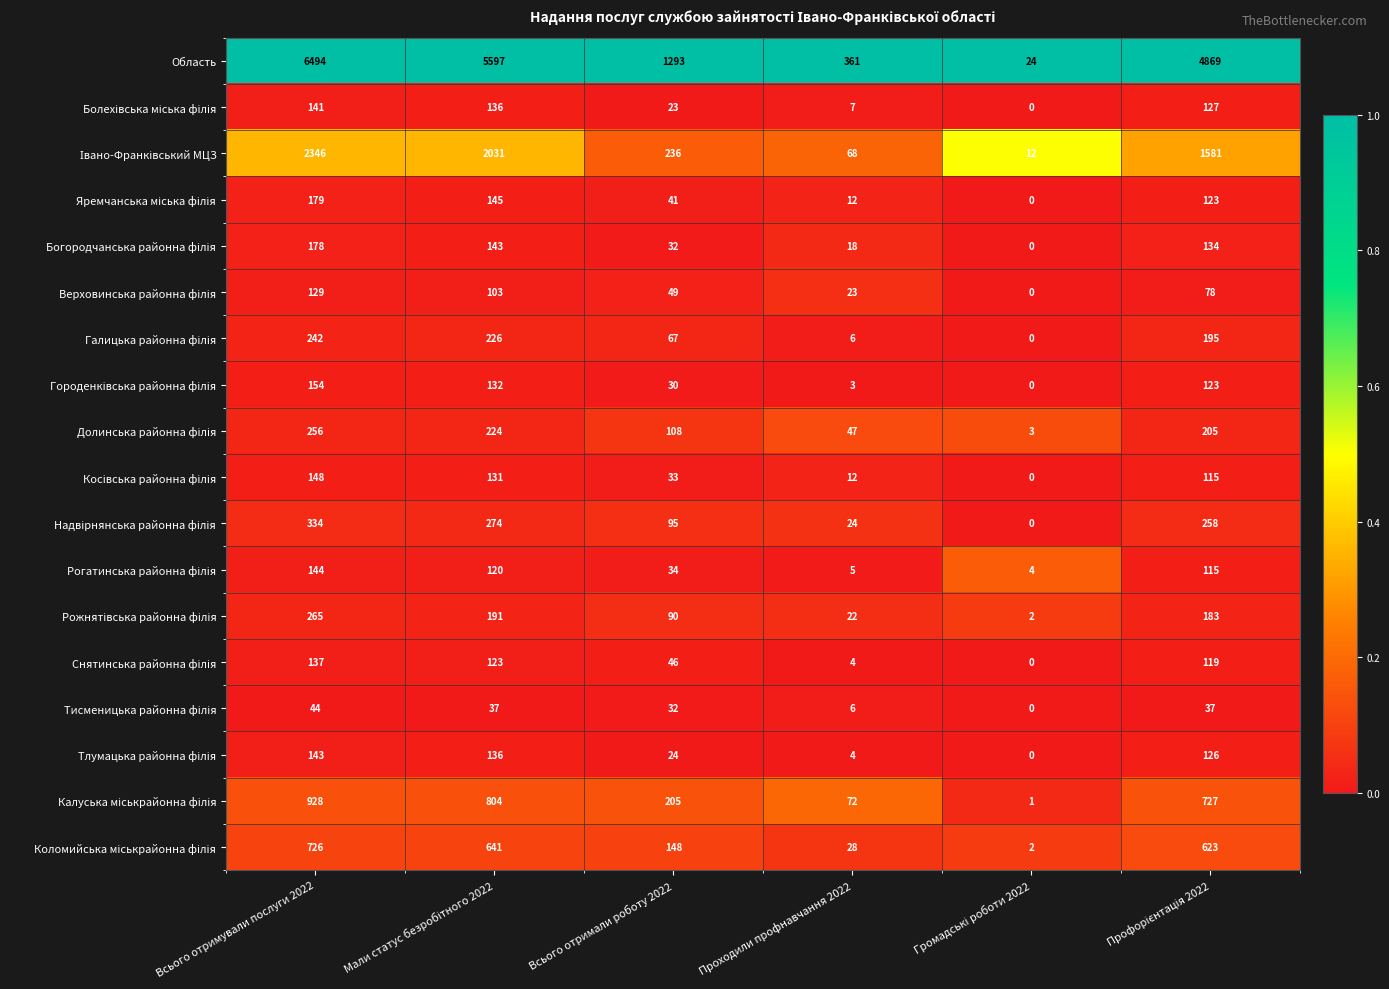

Count the number of data series in this chart.

18